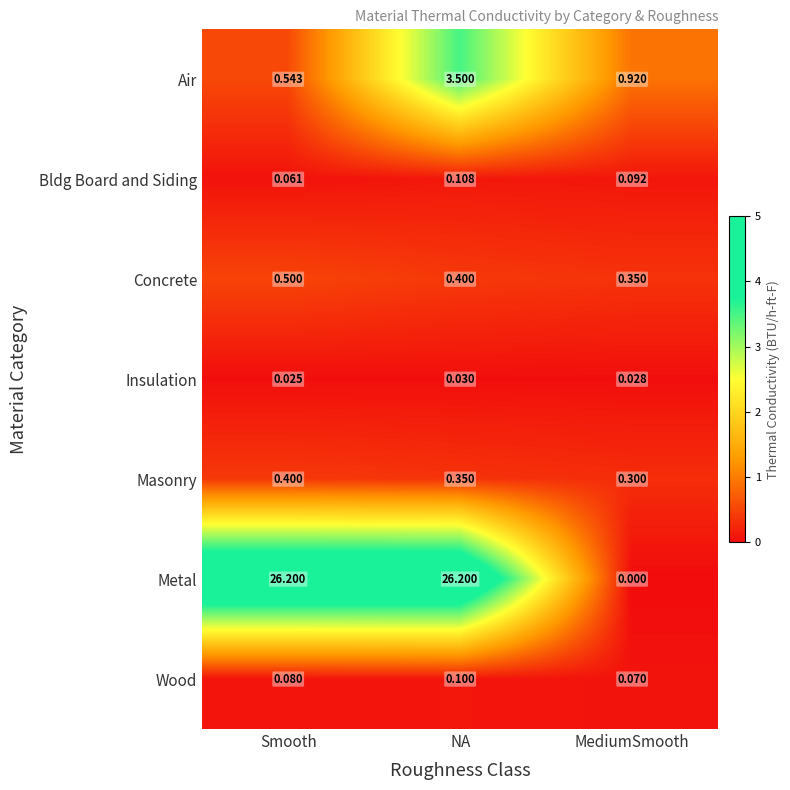

Which series has the largest total across all categories?

Metal